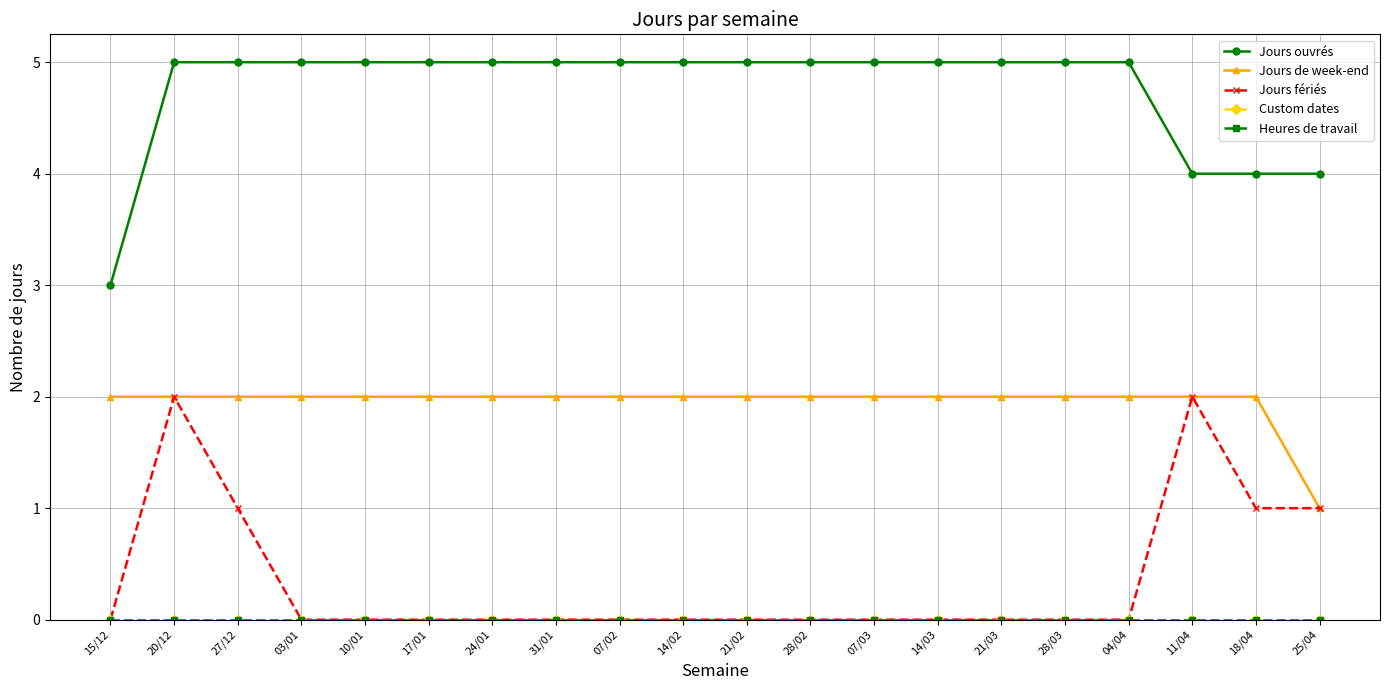

How many lines are shown in the chart?

5